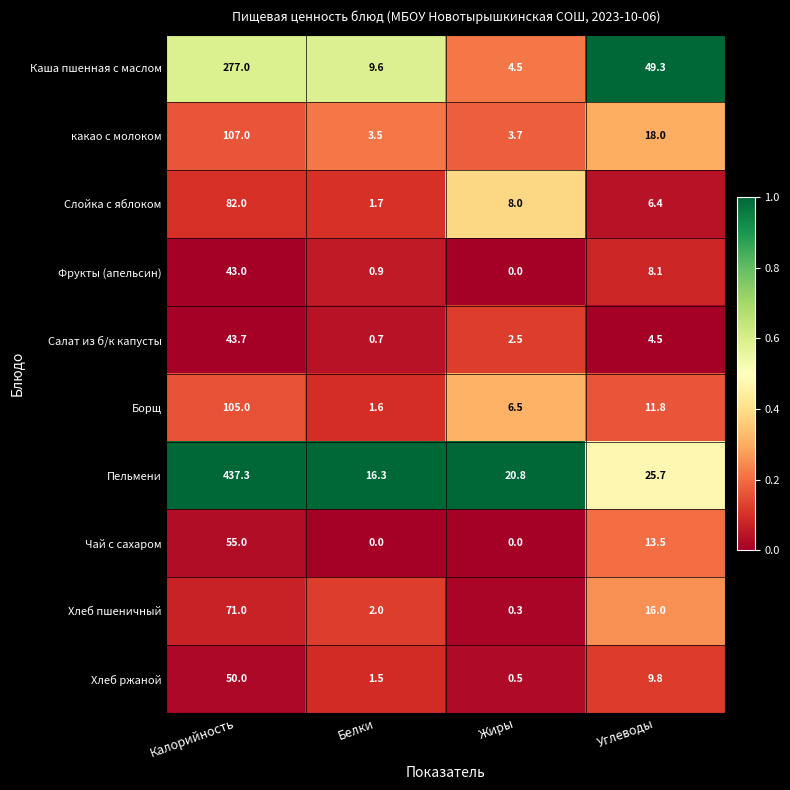

What is the difference between the Хлеб пшеничный values at Калорийность and Жиры?

70.7